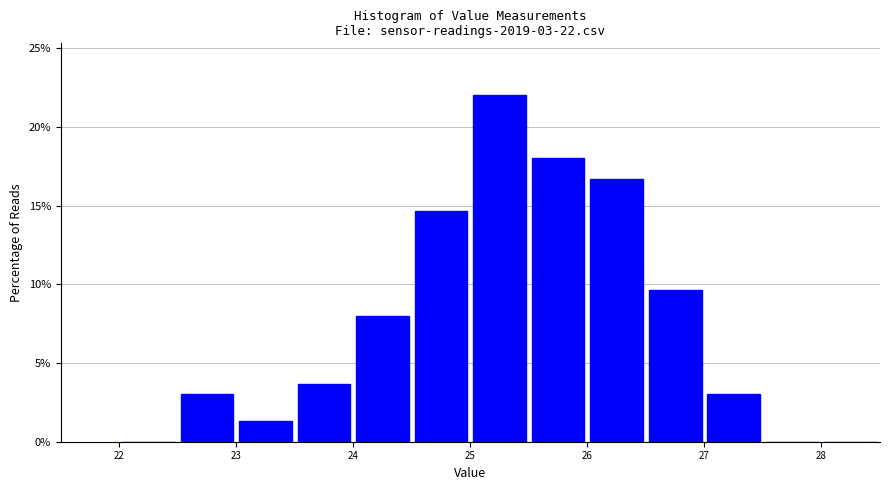

Over which range of the x-axis is the bar tallest?

25.0 to 25.5